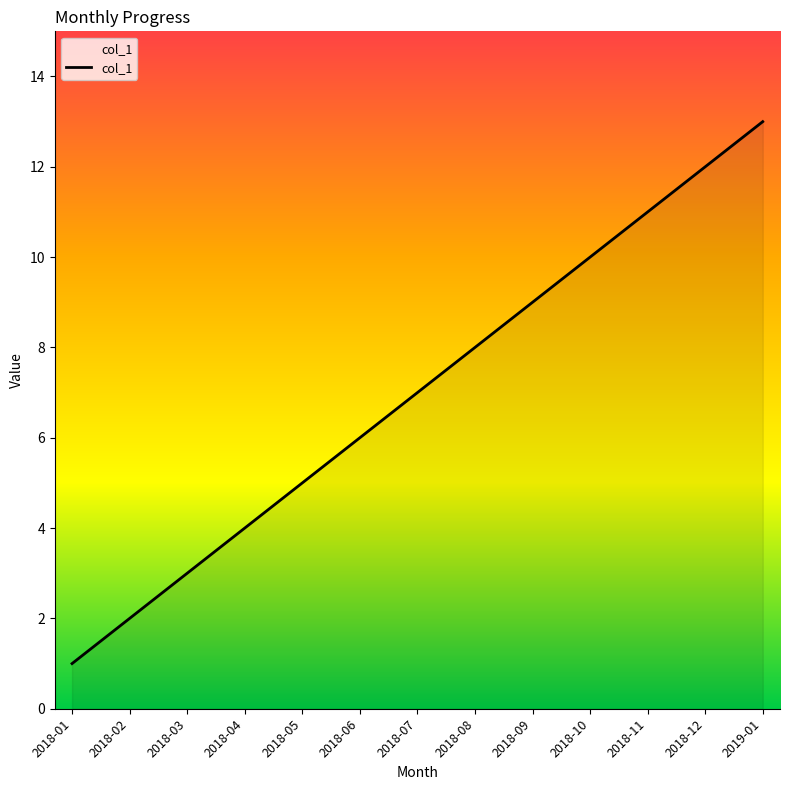

List the labels in order of value, smallest first.

2018-01, 2018-02, 2018-03, 2018-04, 2018-05, 2018-06, 2018-07, 2018-08, 2018-09, 2018-10, 2018-11, 2018-12, 2019-01